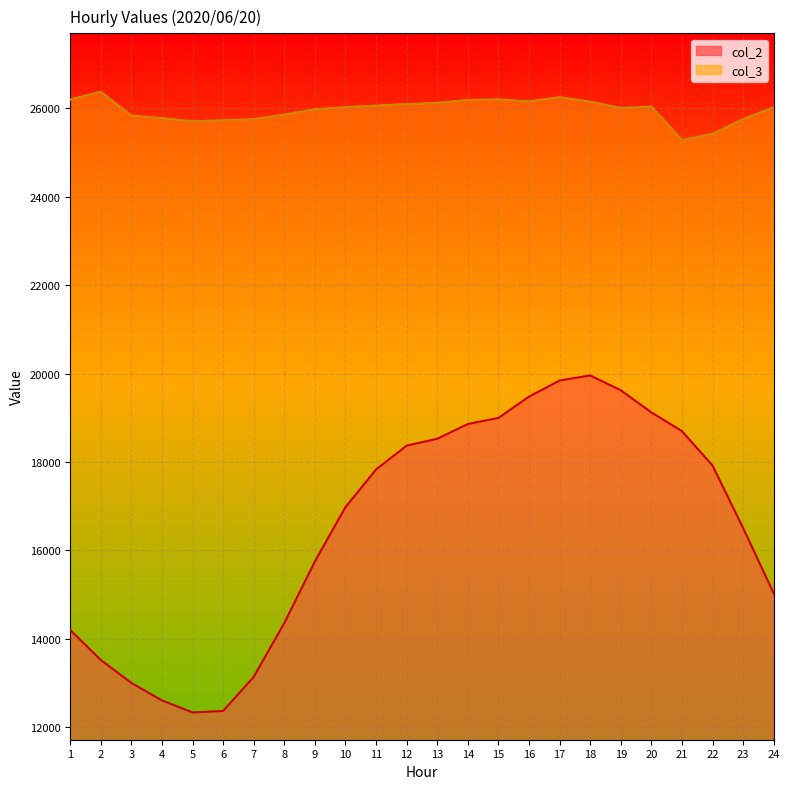

Which series changed the most between 6 and 21?

col_2